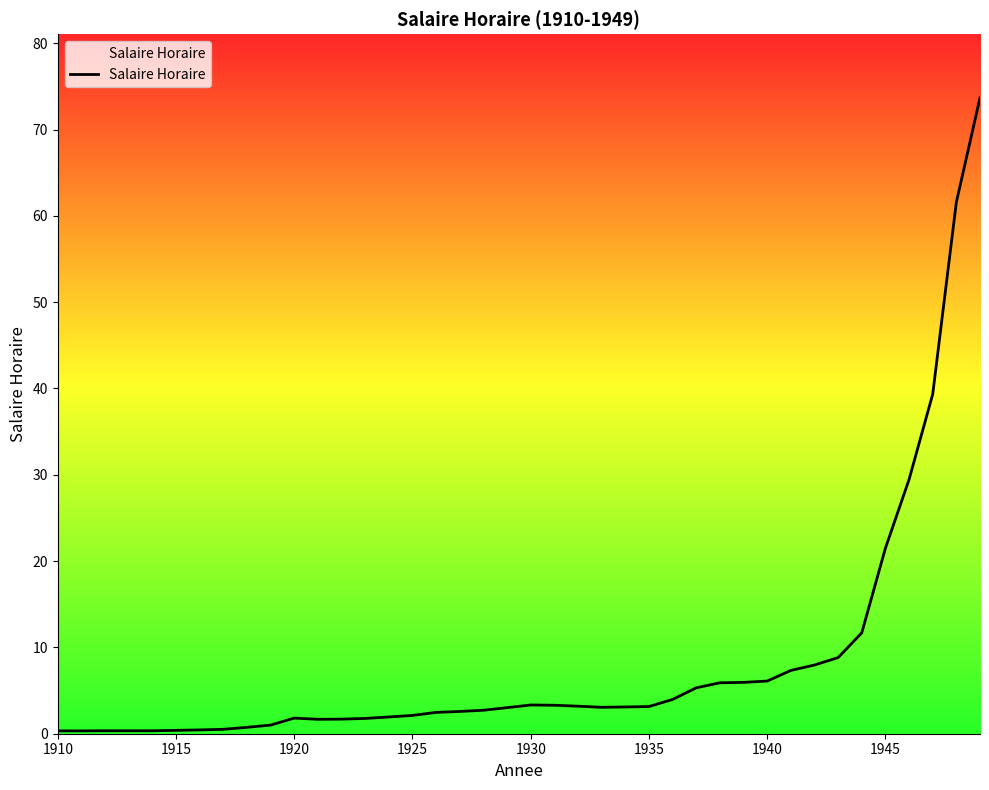

Does the chart display data point markers on the line(s)?

No